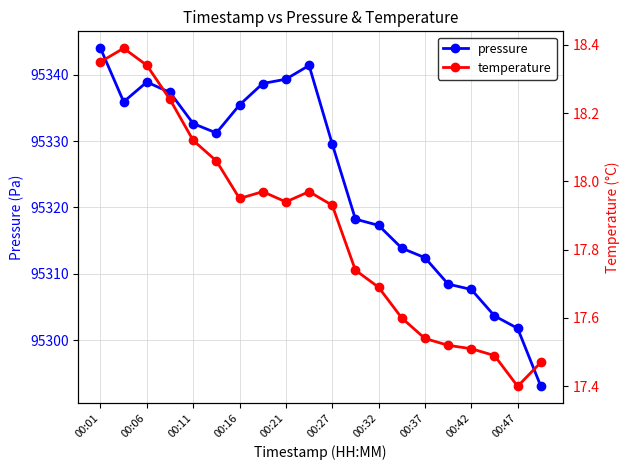

Does the chart have visible grid lines?

Yes